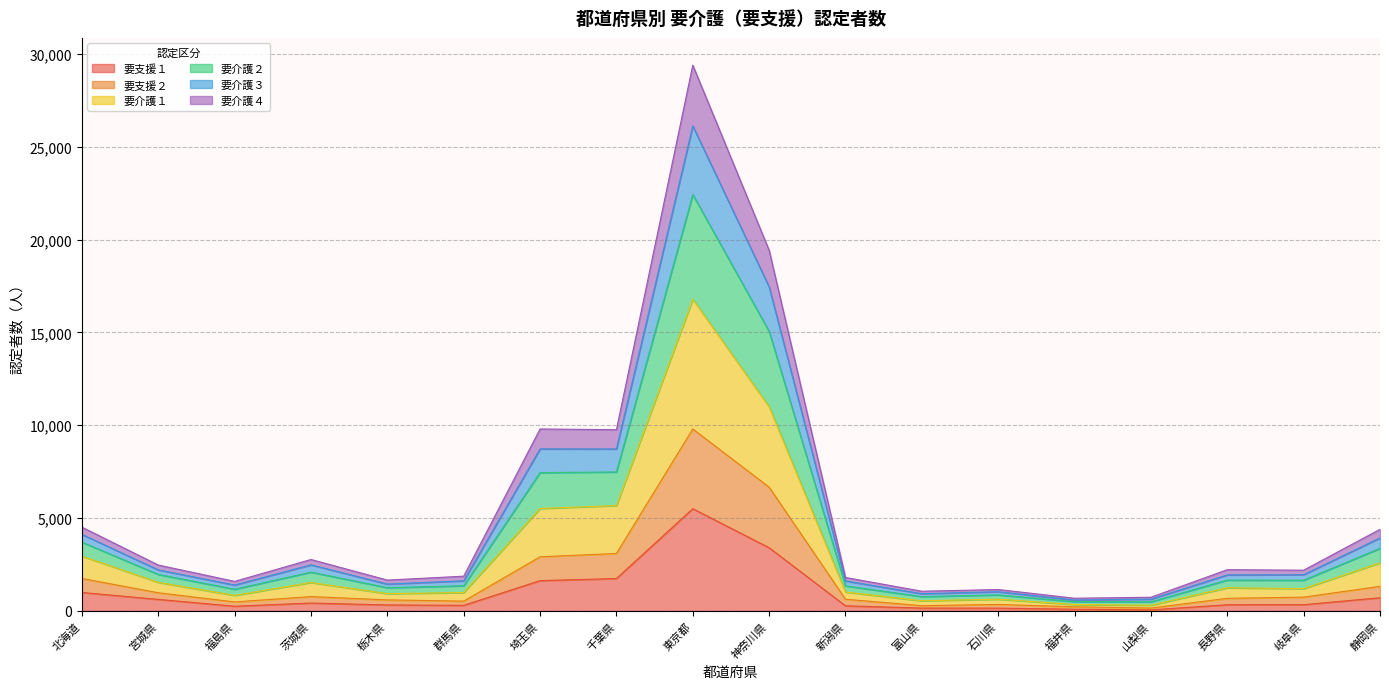

At which category is the sum across all series the highest?

東京都